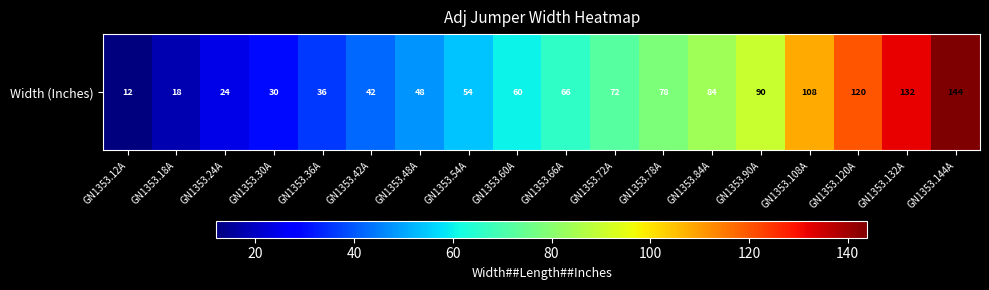

Is it true that the value at GN1353.36A is 36?

True